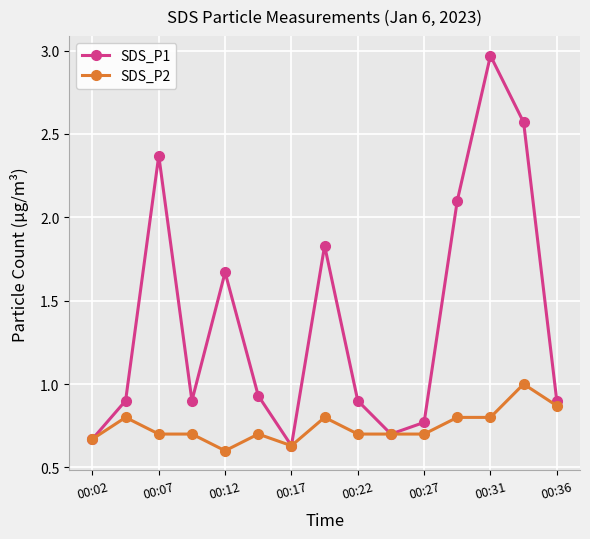

At how many categories does at least one series exceed 2?

4